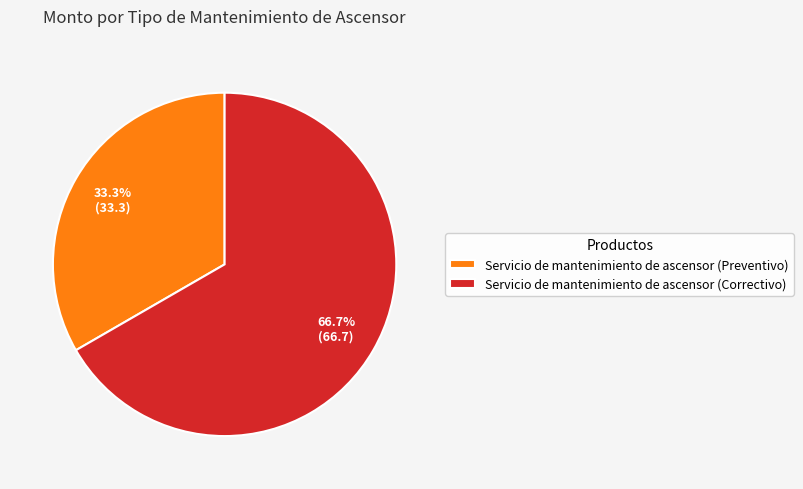

Which slice represents more than half of the pie?

Servicio de mantenimiento de ascensor (Correctivo)